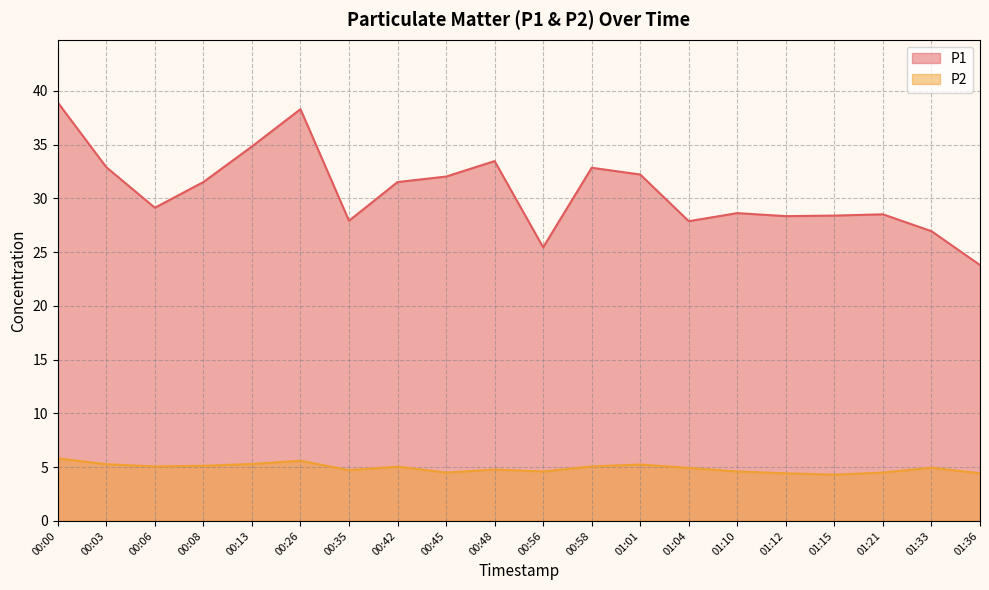

Reading right to left, what are all the values shown in this chart?

P1: 23.8	26.9	28.5	28.4	28.4	28.6	27.9	32.2	32.9	25.4	33.5	32.0	31.5	27.9	38.3	34.8	31.5	29.1	32.9	38.9
P2: 4.4	5.0	4.5	4.3	4.4	4.6	4.9	5.2	5.1	4.6	4.8	4.5	5.0	4.7	5.6	5.3	5.1	5.1	5.3	5.8